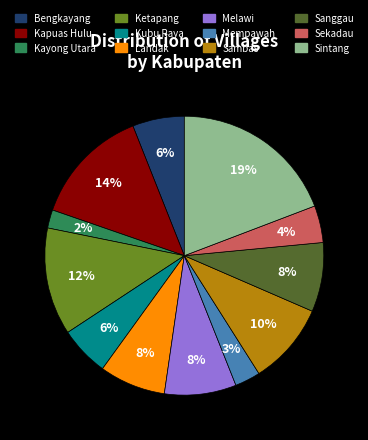

Count the number of slices in the pie.

12